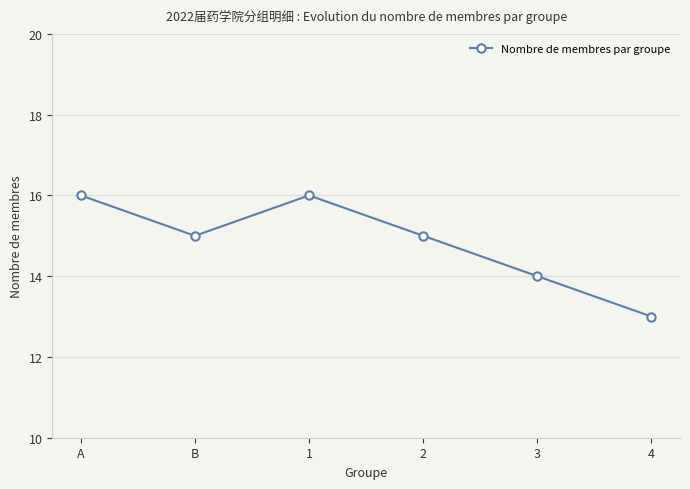

What position from the right is 1?

4